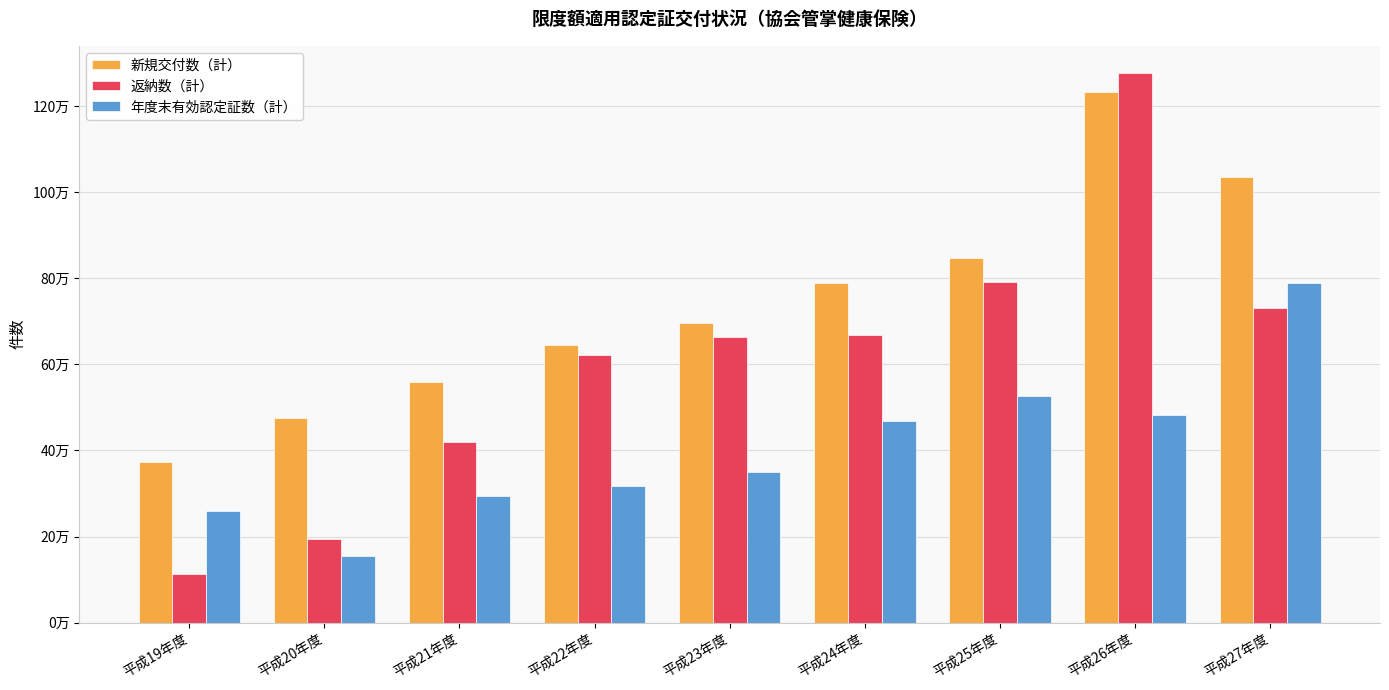

True or false: 返納数（計） has a value of 193889 at 平成20年度.

True